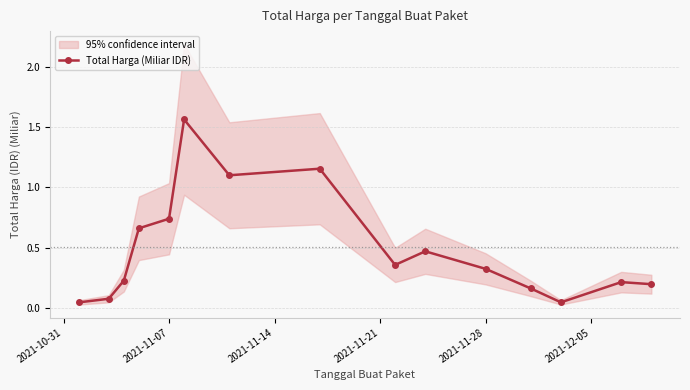

True or false: Total Harga (Miliar IDR) has more than 1 interior local peaks.

True